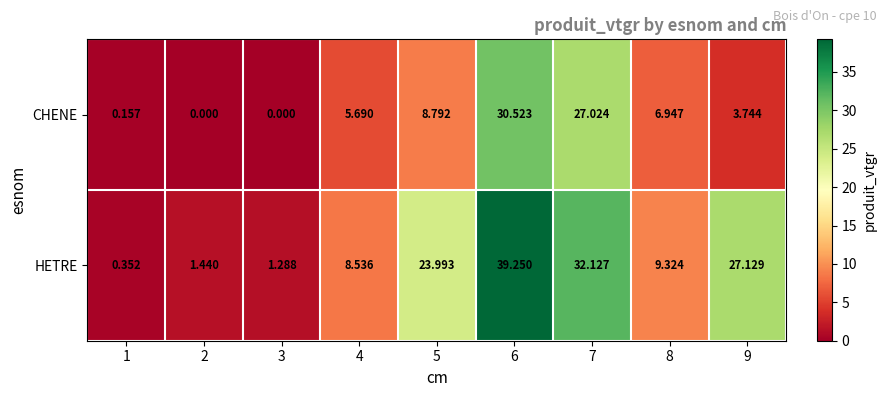

List the series in order of their overall mean, lowest first.

CHENE, HETRE